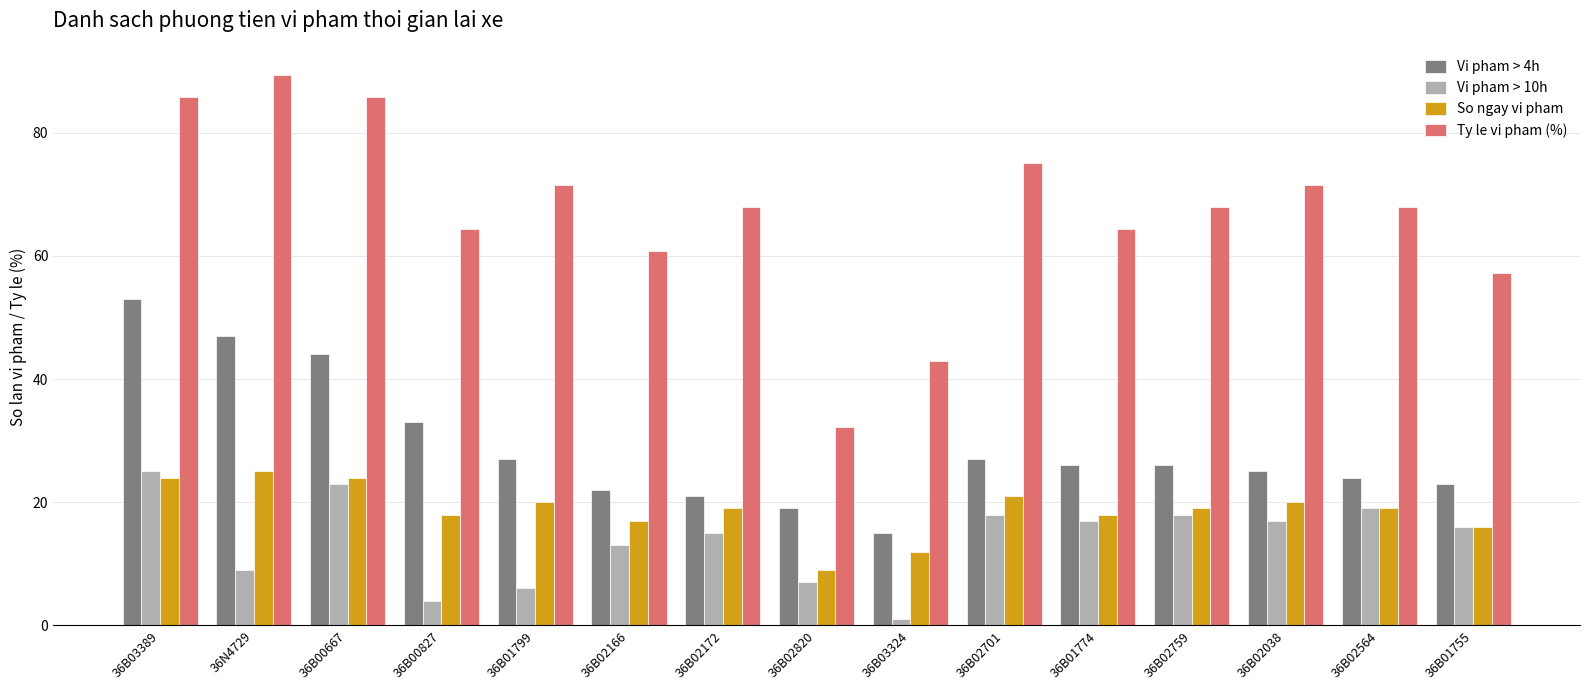

The Vi pham > 10h series shows 12.1 at 36B02820. True or false?

False